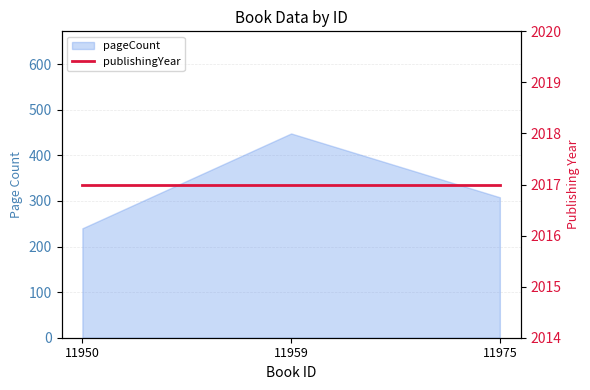

Approximately how many times larger is the value at 11975 compared to 11950?

1.3